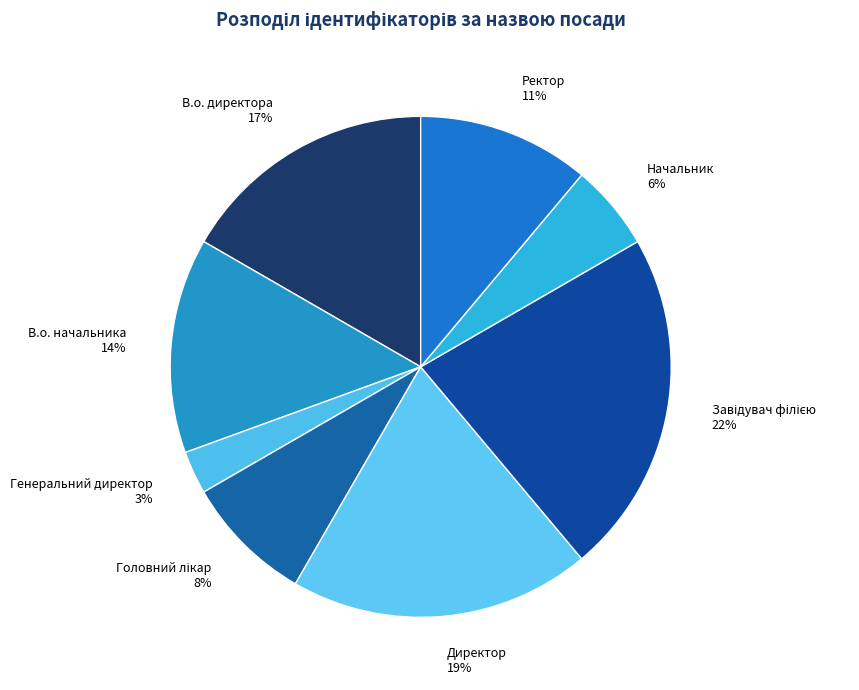

Is it true that Директор is 19% of the pie?

True